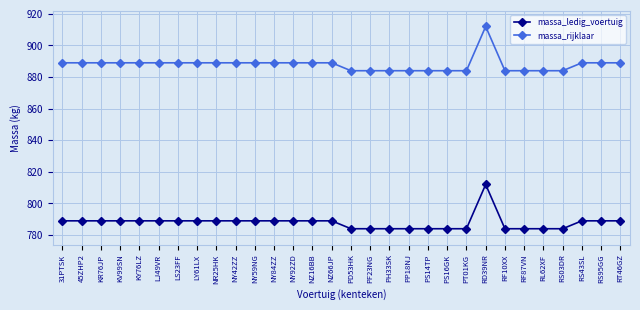

Rank the series by their maximum value, from highest to lowest.

massa_rijklaar, massa_ledig_voertuig